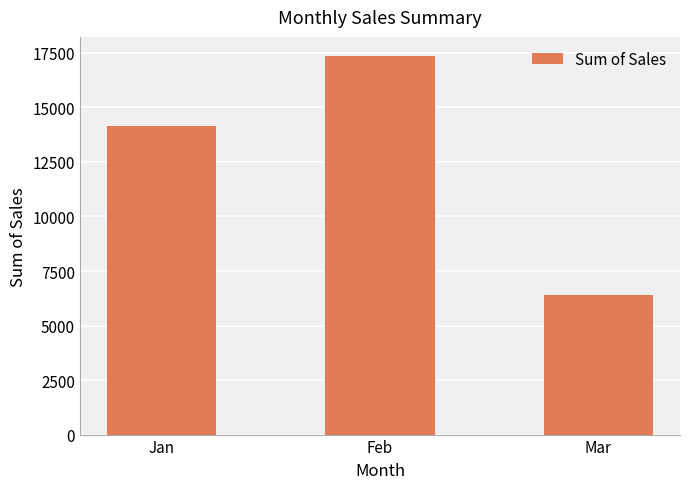

Rank the categories by value from lowest to highest.

Mar, Jan, Feb